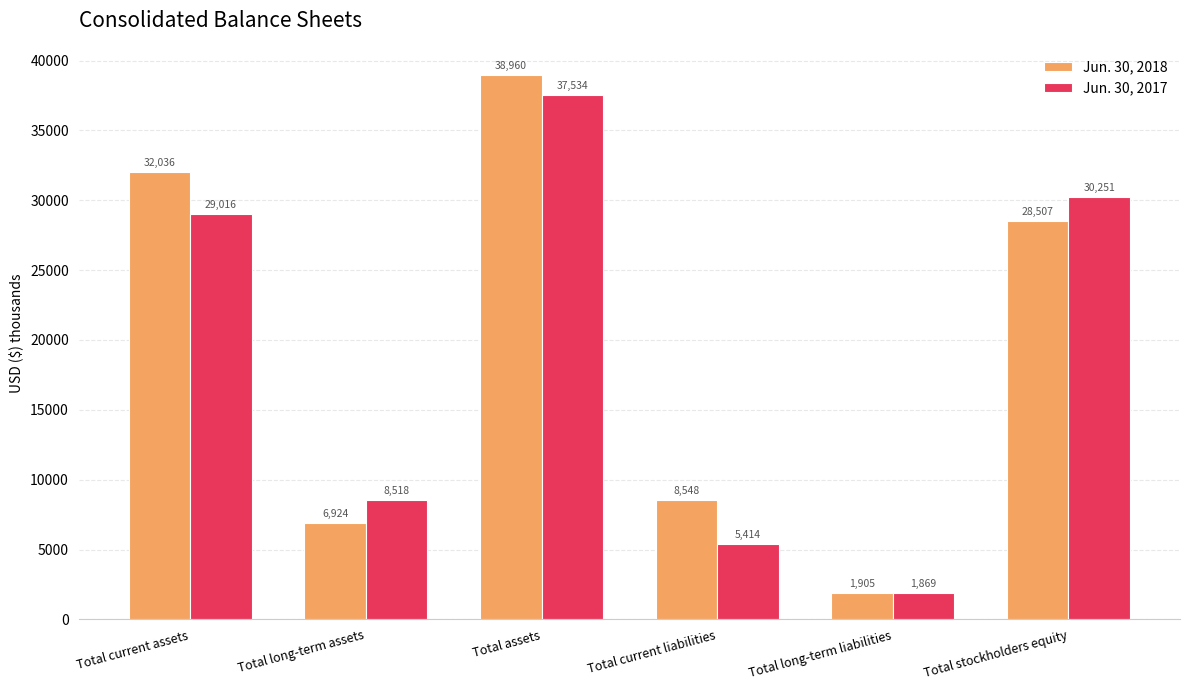

Which series has the widest spread of values?

Jun. 30, 2018